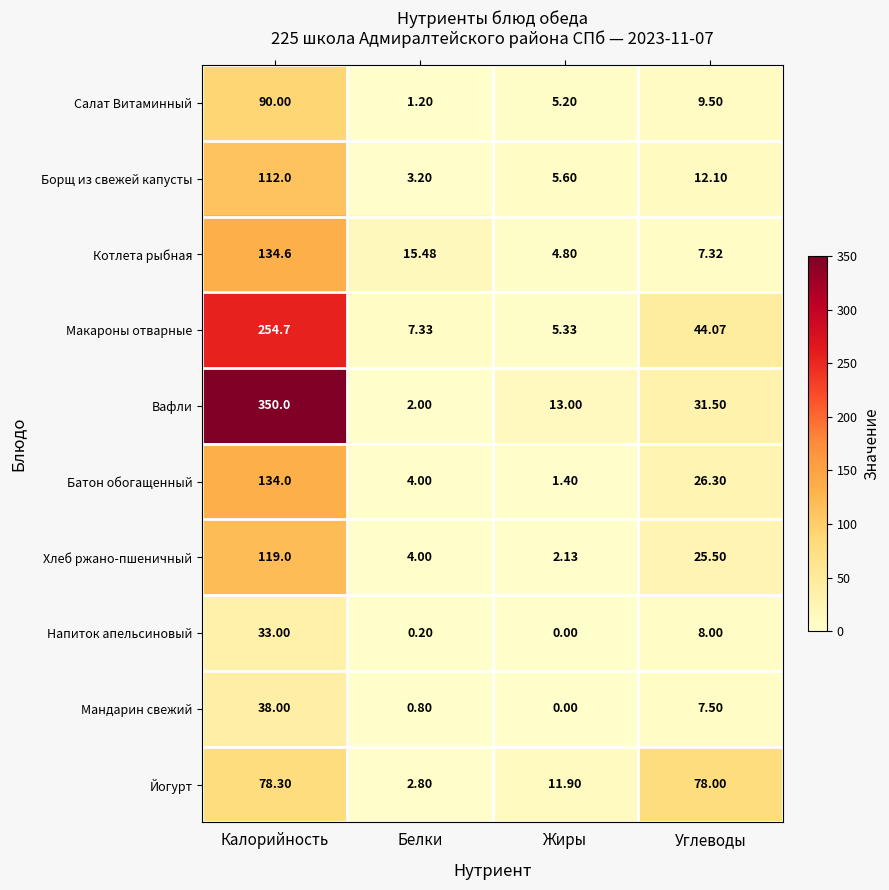

Which series has the widest spread of values?

Вафли